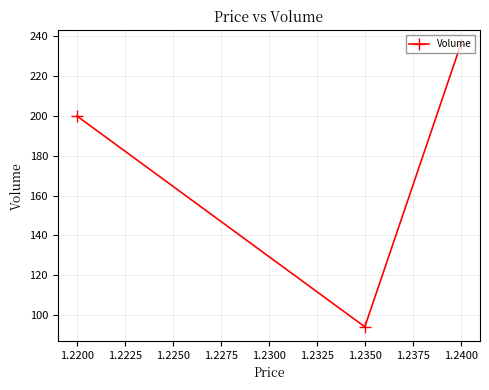

Which category has the highest value across all series?

1.2400